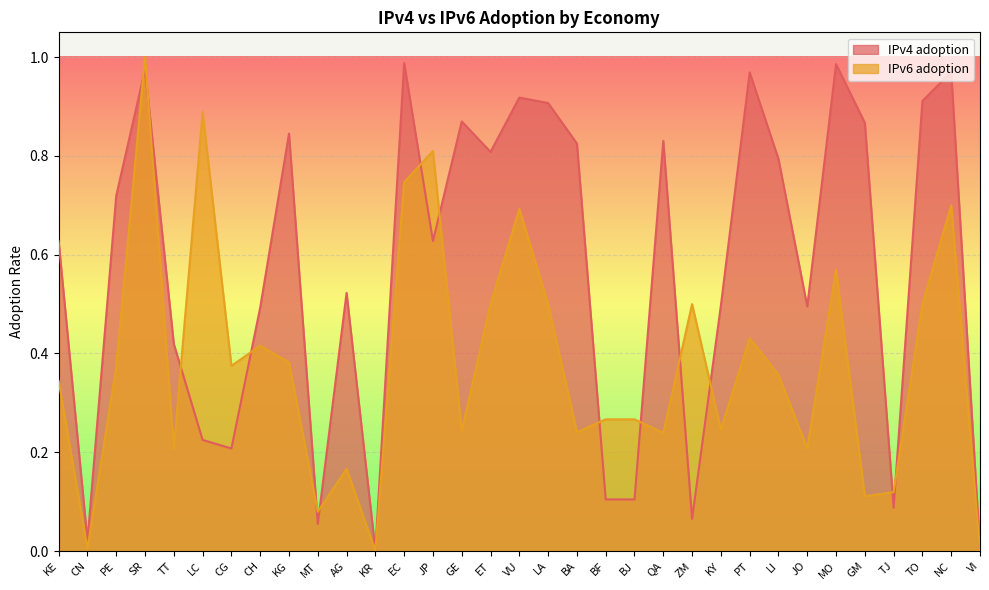

Which series has the largest range (max minus min)?

IPv6 adoption